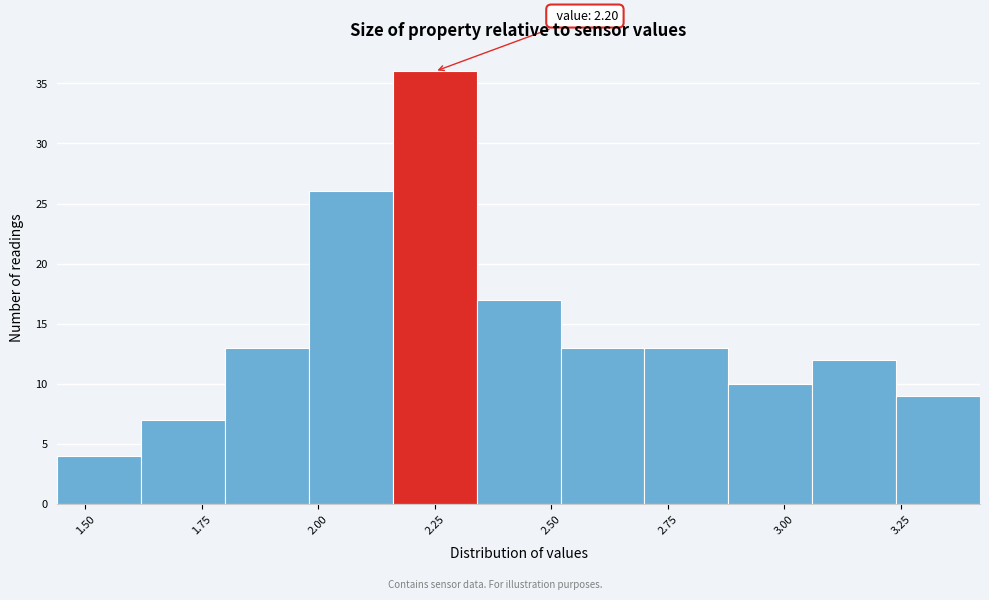

Around what value on the x-axis is the tallest bar? Give the approximate position of its centre, as read against the axis.

2.25